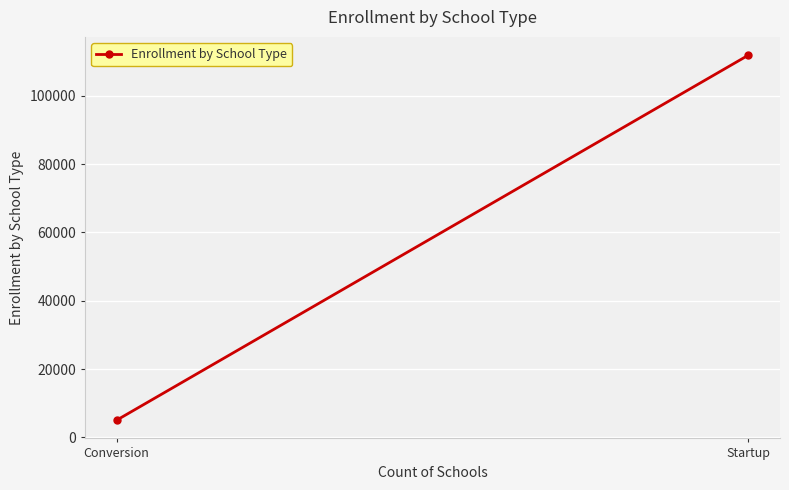

The chart shows a value of 111930.7 at Startup. True or false?

True